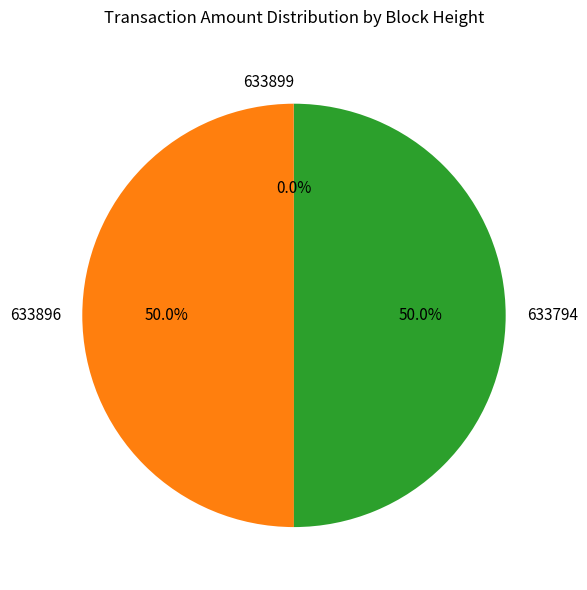

What percentage is the 633896 slice, to the nearest percent?

50%